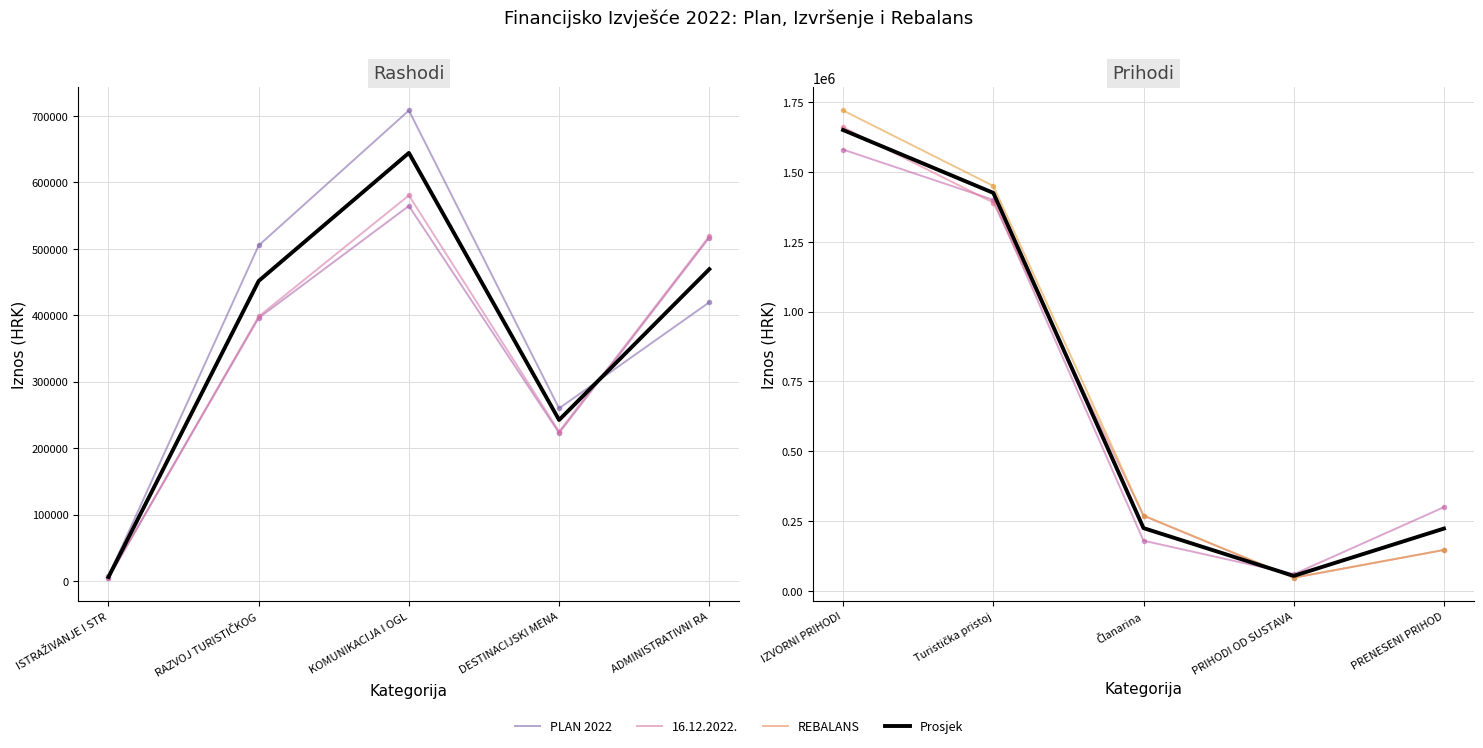

After their last crossing, which series has the higher values: REBALANS or PLAN 2022?

PLAN 2022